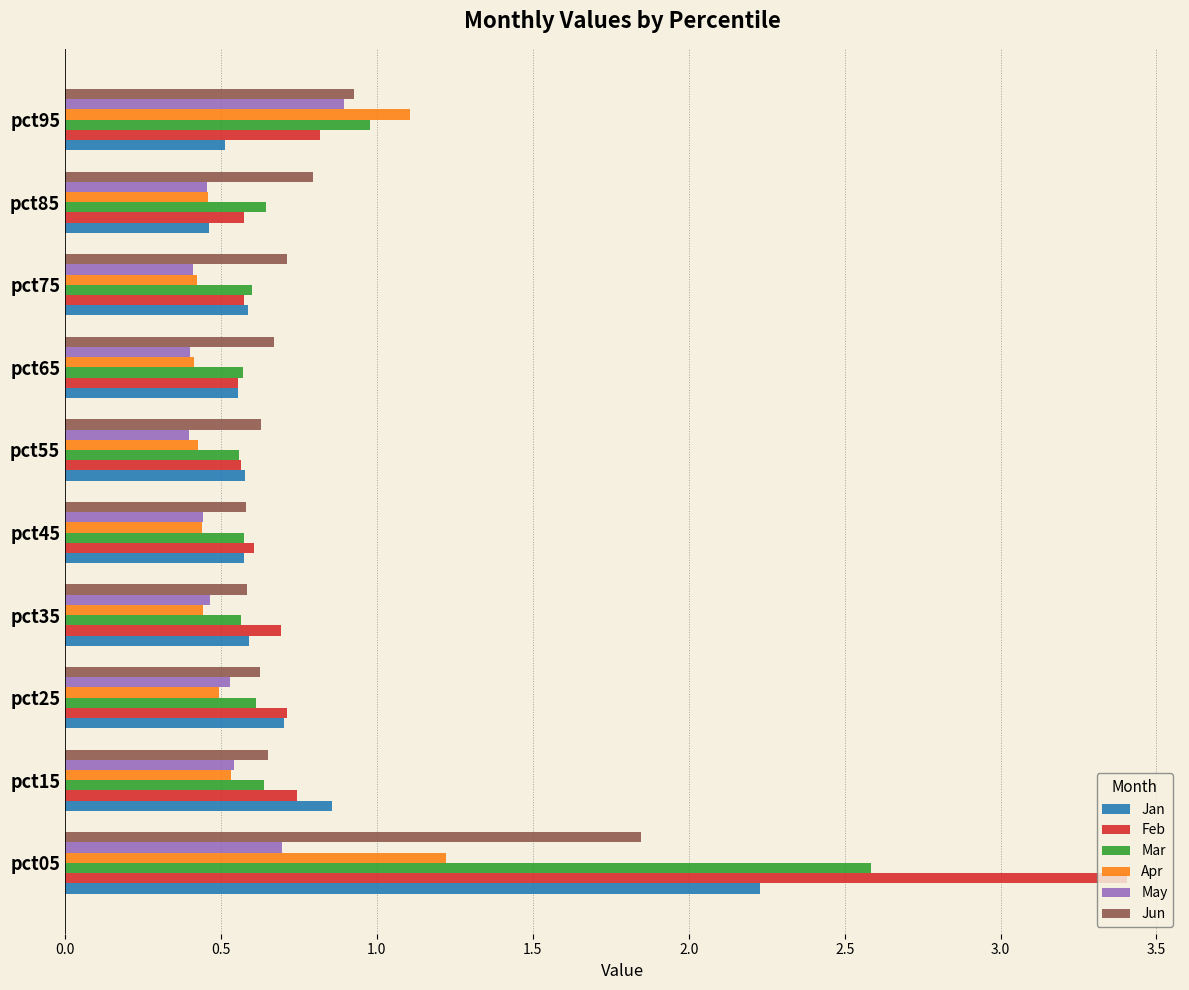

What is the sum of all Apr values?

6.0